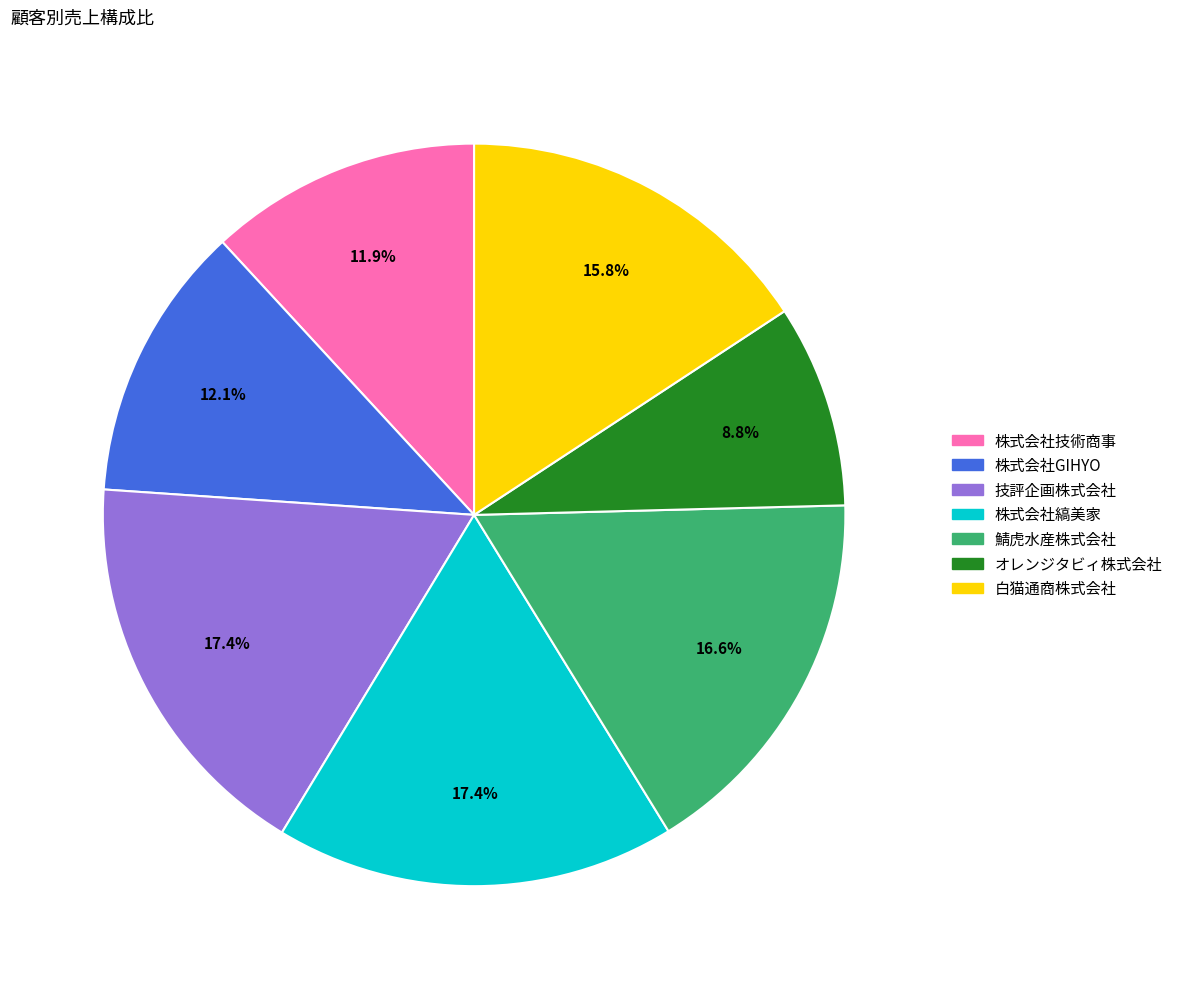

Does 鯖虎水産株式会社 account for over 50% of the chart?

No